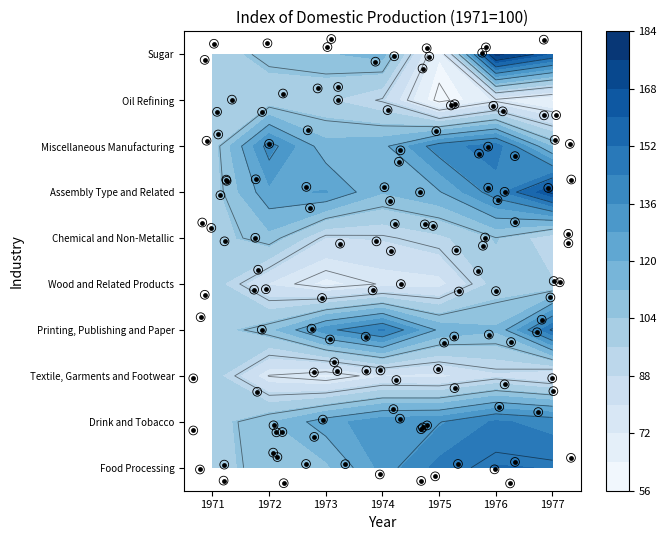

Which category has the lowest value across all series?

1975